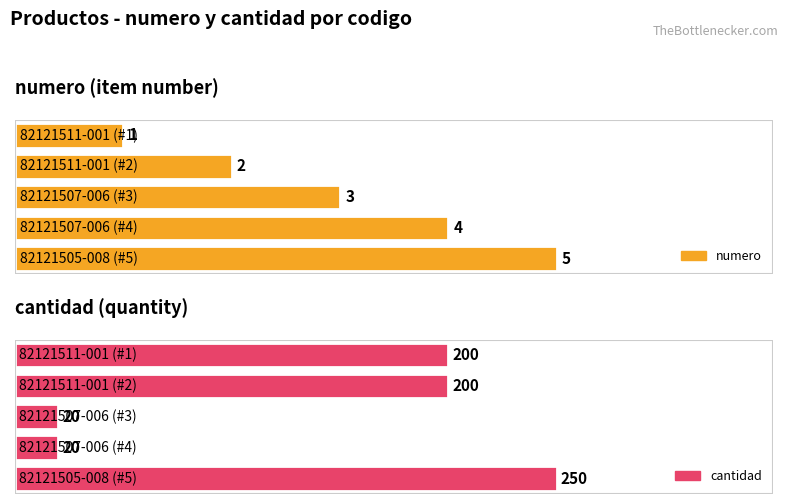

Does the chart contain stacked bars?

No